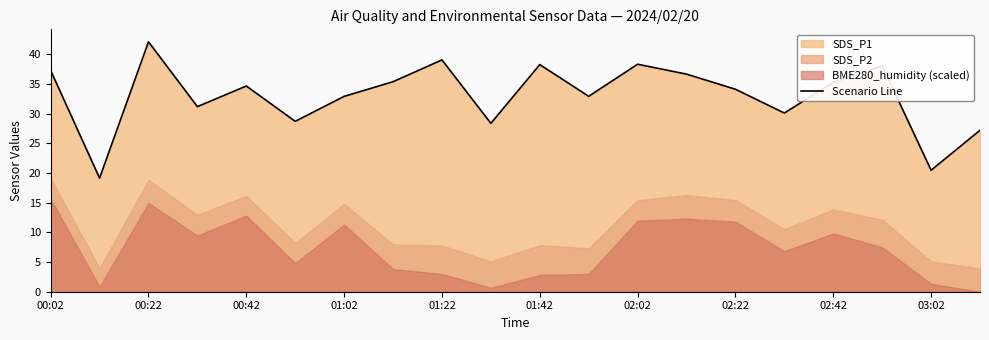

The value at 15 is 18.7. True or false?

False